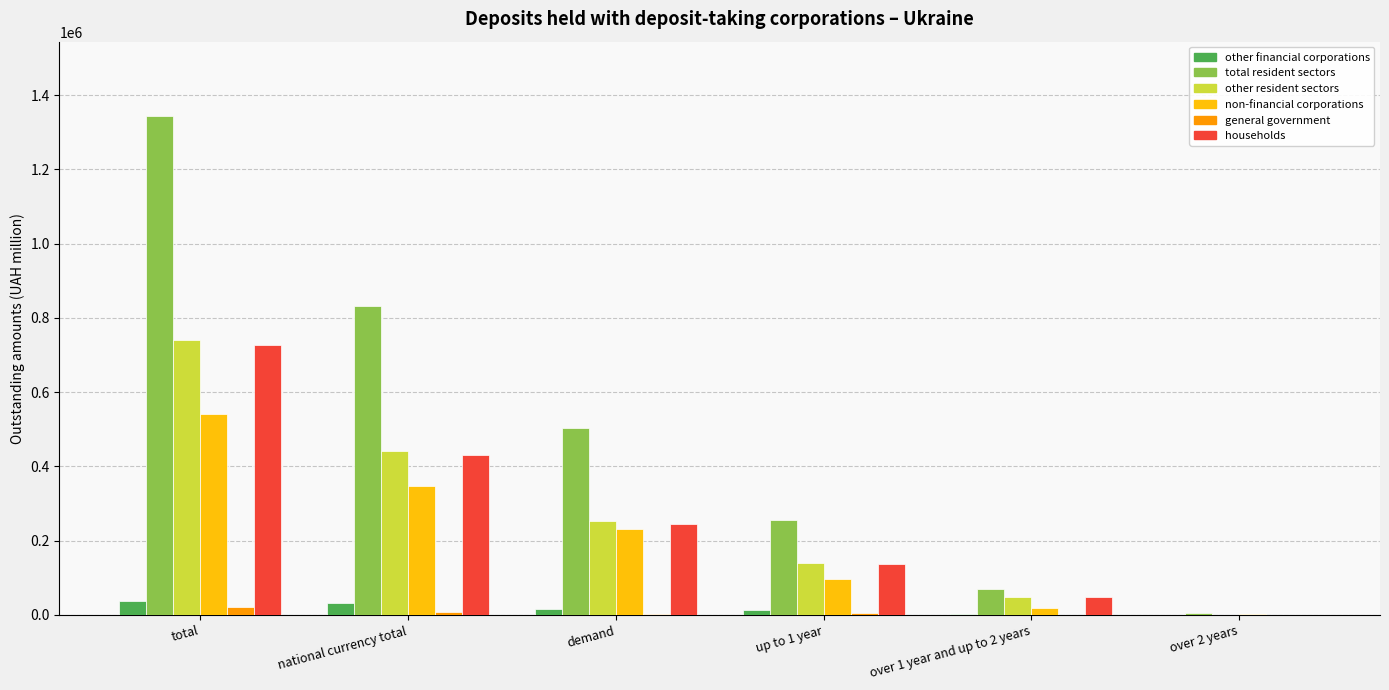

How many data points does each series have?

6